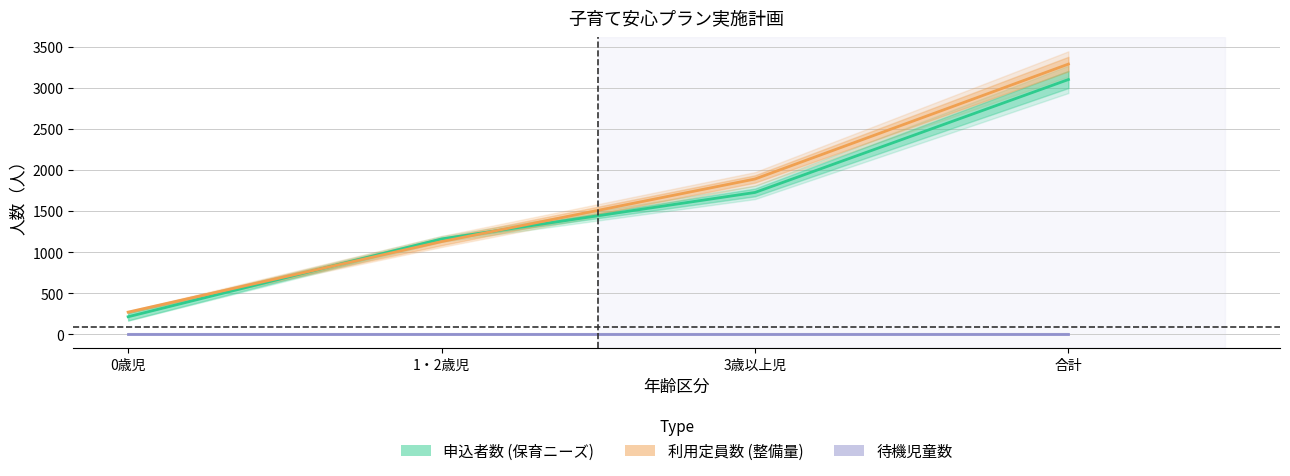

Which series changed the most between 0歳児 and 合計?

利用定員数_見込